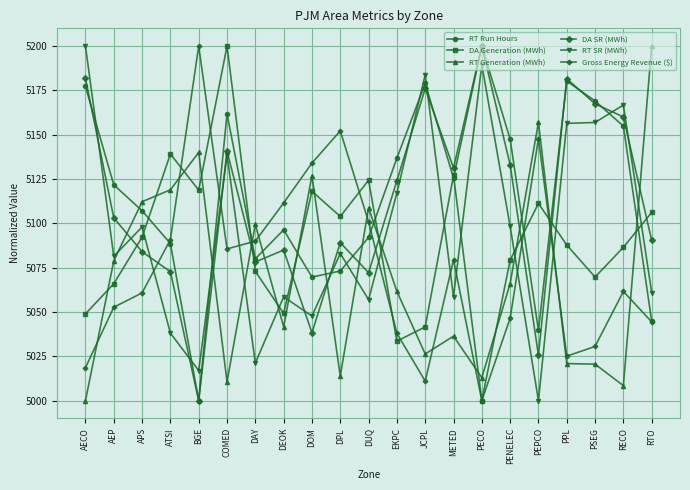

Is the value of RT Run Hours at METED greater than the value of RT Generation (MWh) at EKPC?

Yes